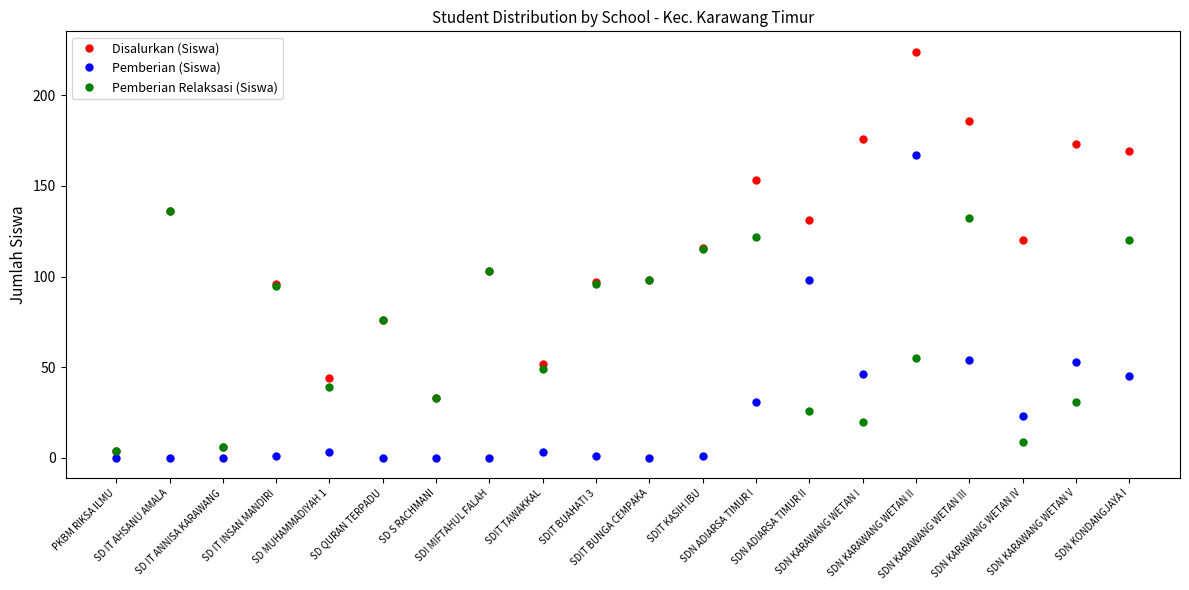

What is the minimum value for Pemberian Relaksasi (Siswa)?

4